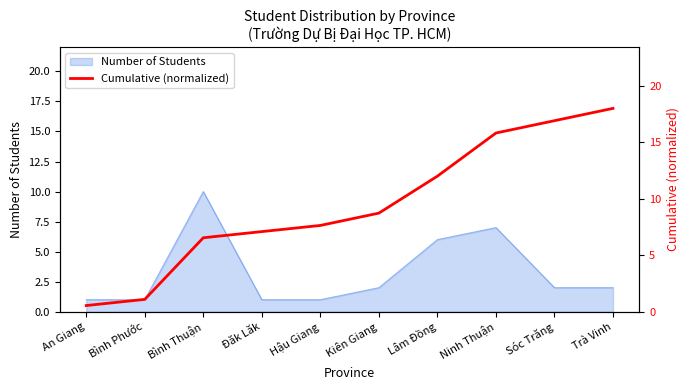

List the labels in order of value, largest first.

Trà Vinh, Sóc Trăng, Ninh Thuận, Lâm Đồng, Kiên Giang, Hậu Giang, Đăk Lăk, Bình Thuận, Bình Phước, An Giang